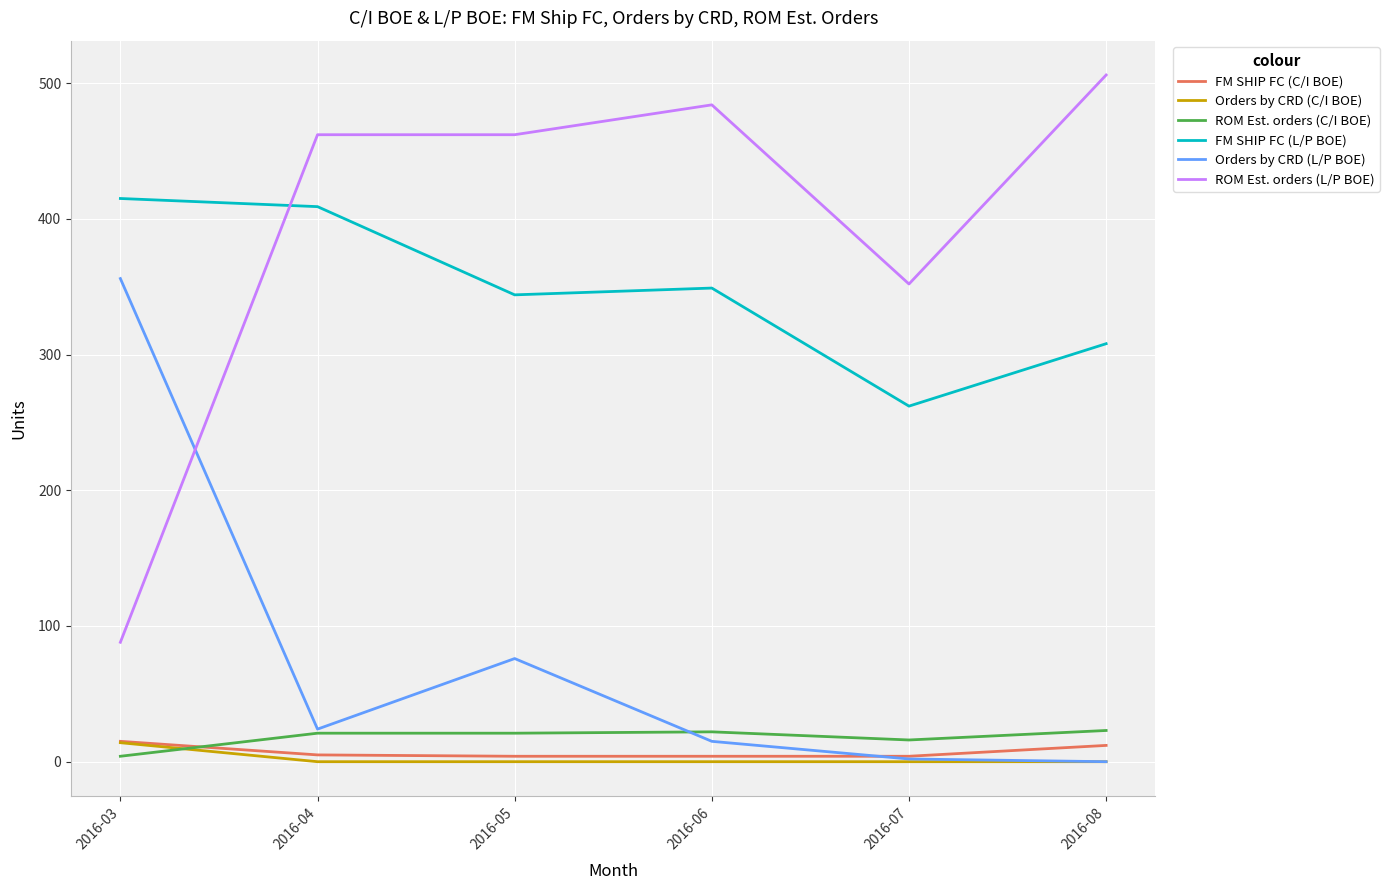

Between 2016-04 and 2016-07, which series saw the biggest shift?

FM SHIP FC (L/P BOE)